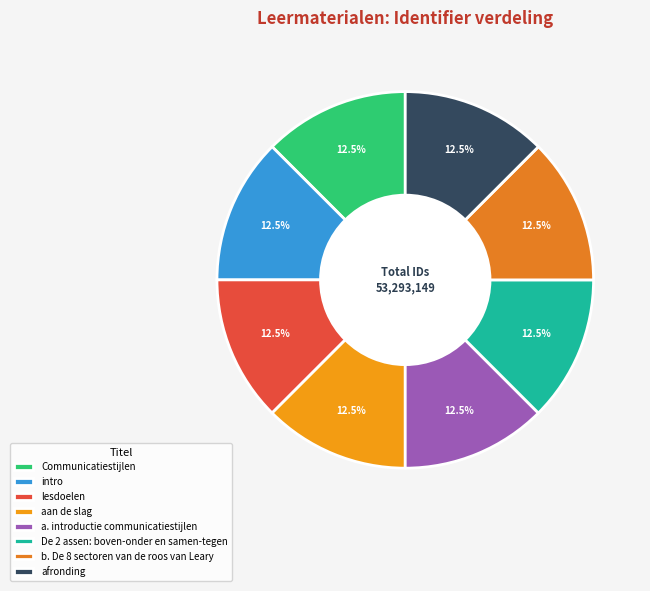

Which slice is the smallest?

Communicatiestijlen